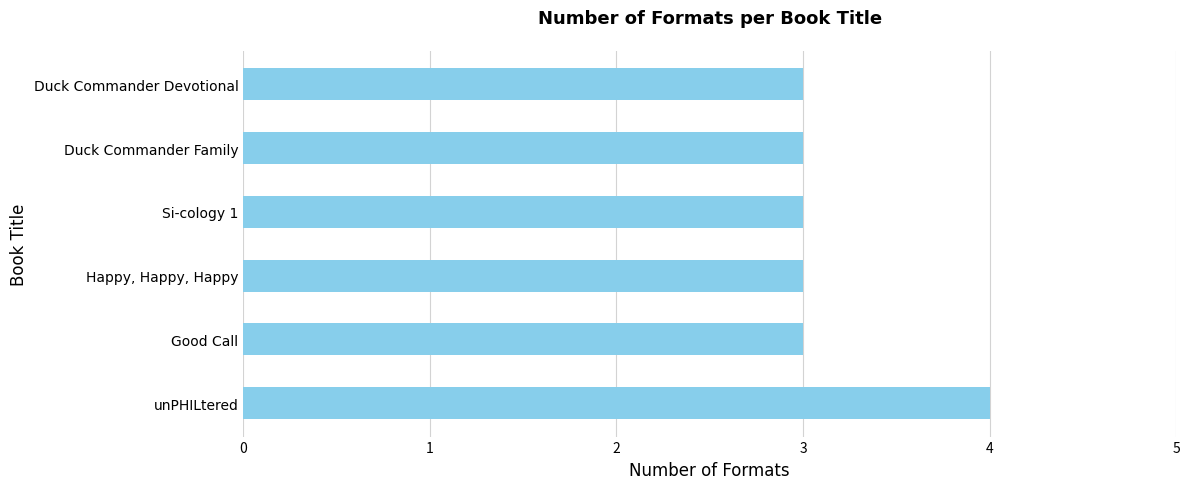

Reading top to bottom, transcribe all the data shown in this chart.

Duck Commander Devotional=3	Duck Commander Family=3	Si-cology 1=3	Happy, Happy, Happy=3	Good Call=3	unPHILtered=4